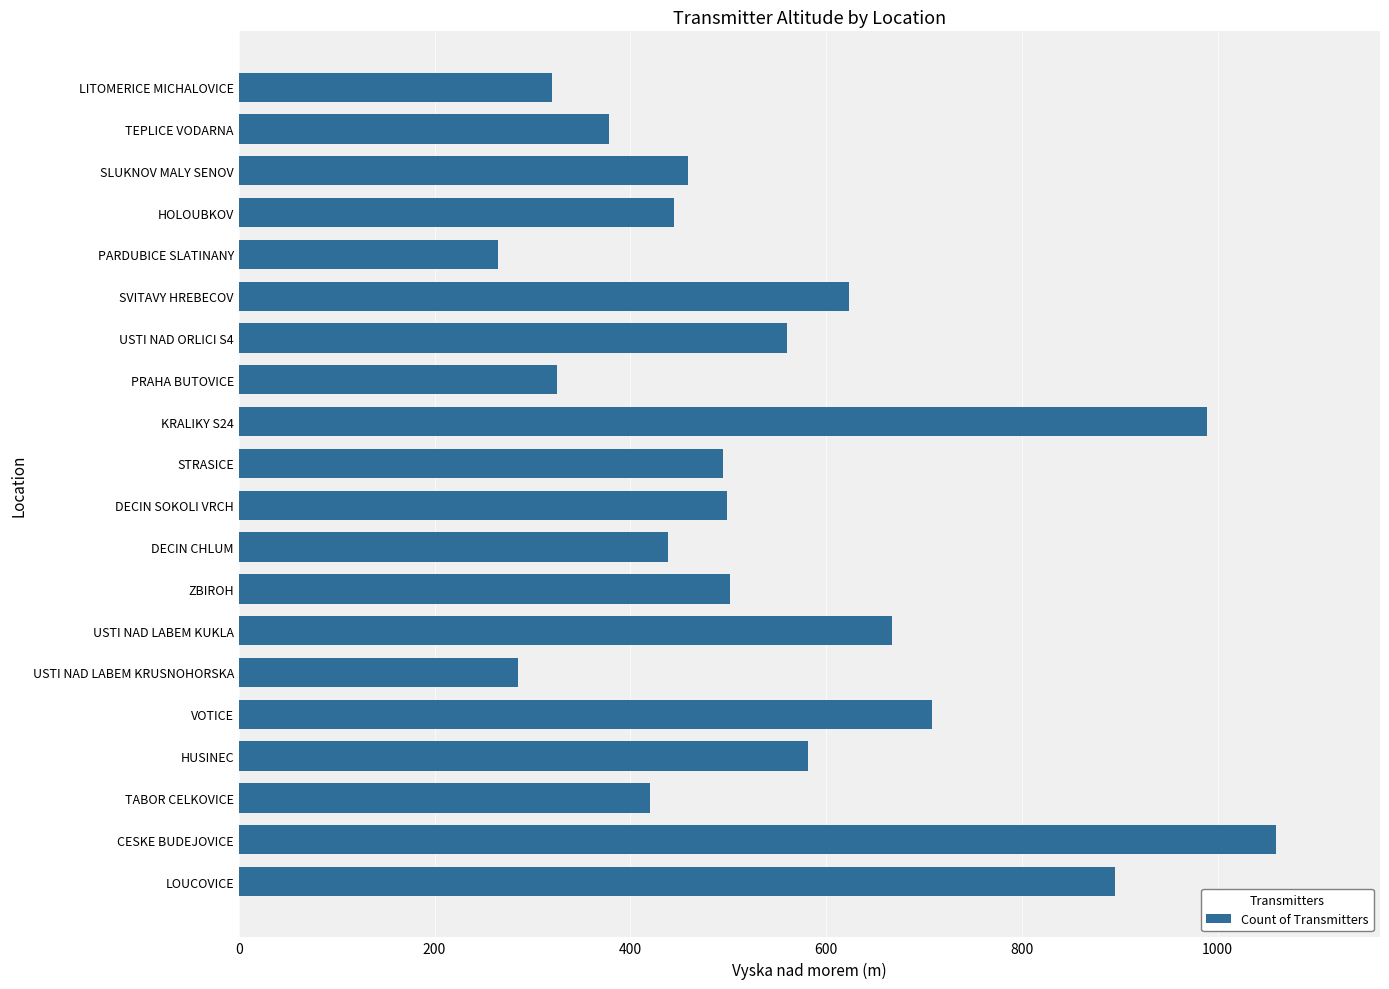

What is the change in value from SVITAVY HREBECOV to ZBIROH?

-121